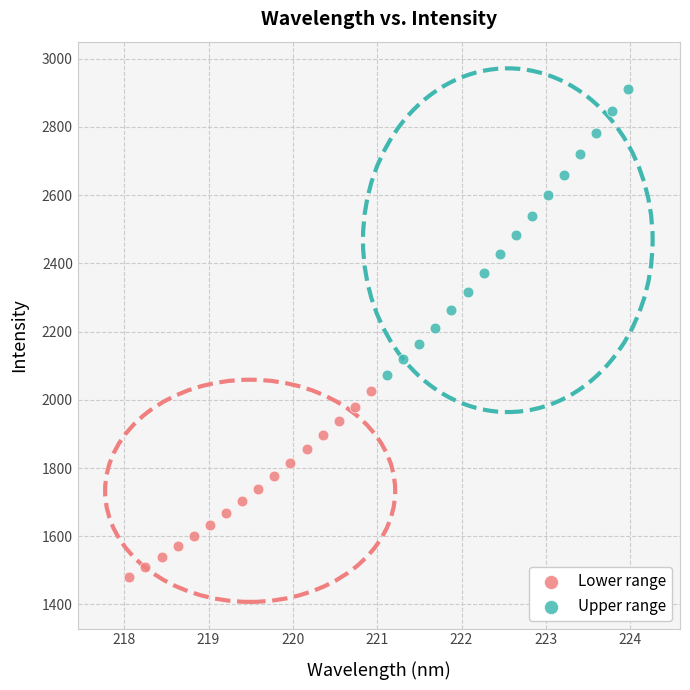

Which series has the largest Y range (max minus min)?

Upper range